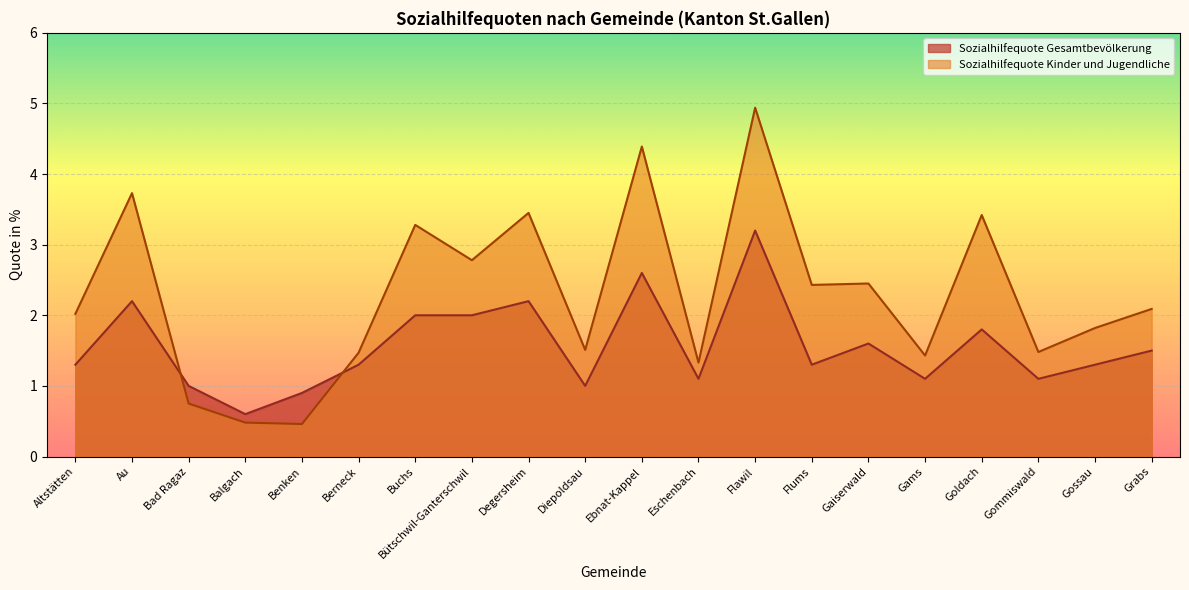

How many interior local peaks does the Sozialhilfequote Kinder und Jugendliche series have?

7